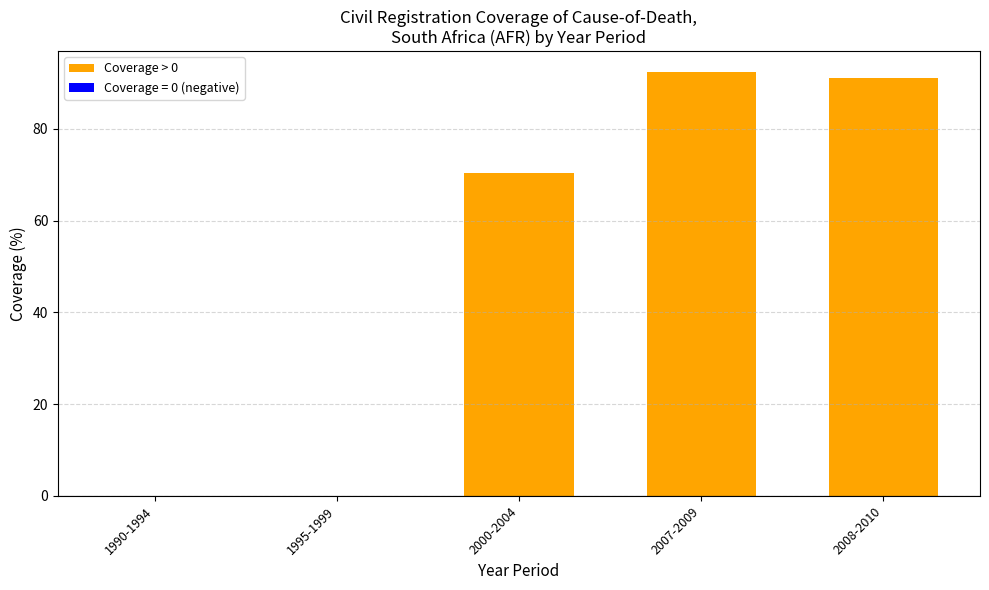

What is the sum of the values at 2007-2009 and 2000-2004?

162.7